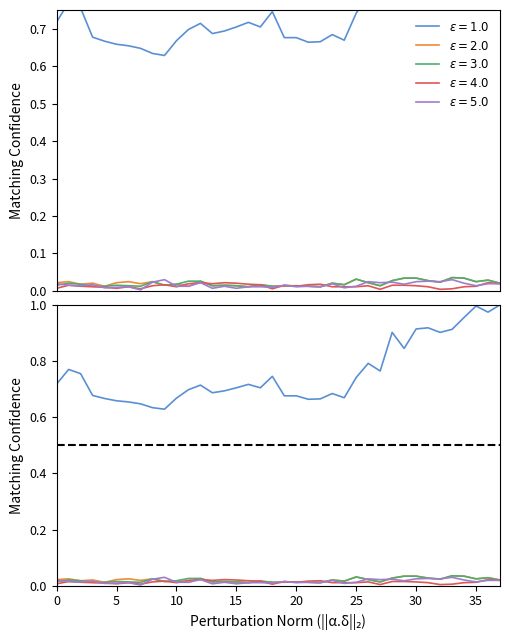

Which series has the largest total across all categories?

Series 1 (total)